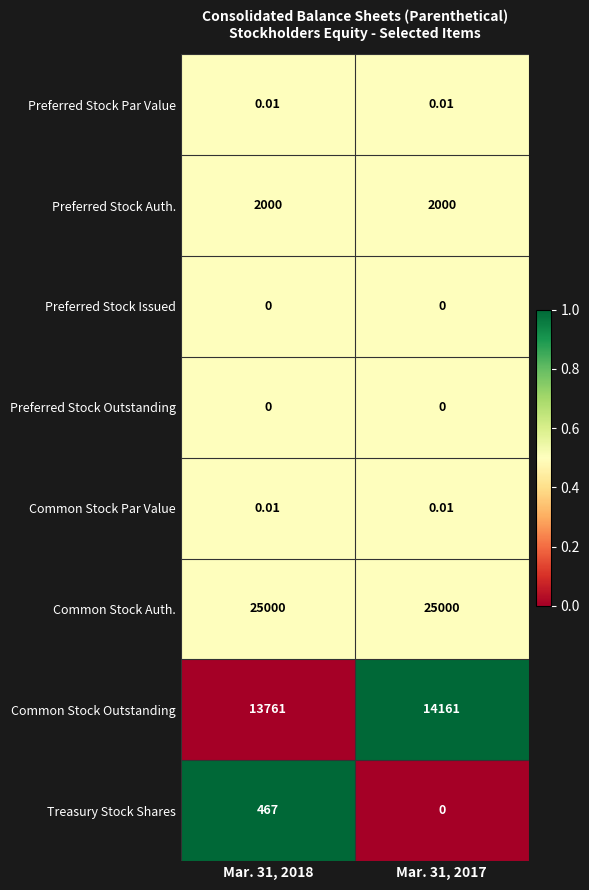

Which series has the largest total across all categories?

Common Stock Auth.